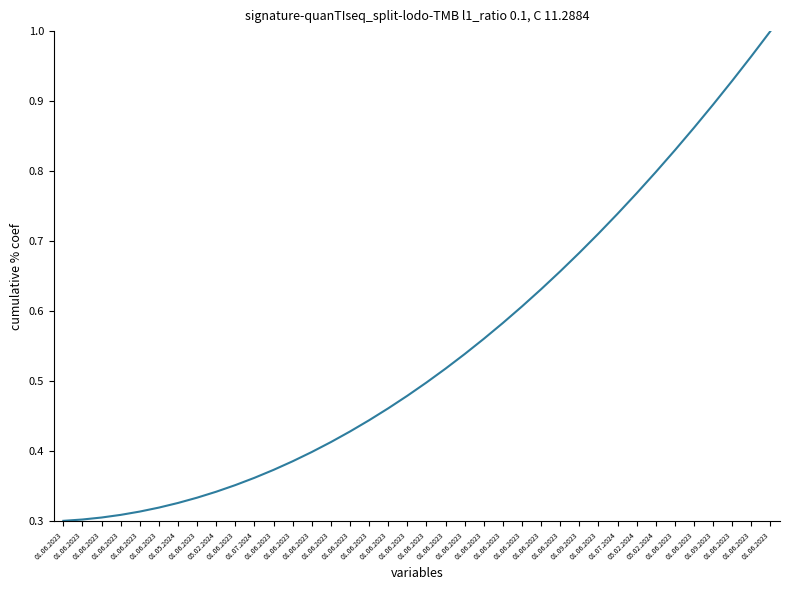

What is the difference between the maximum and minimum values?

0.7